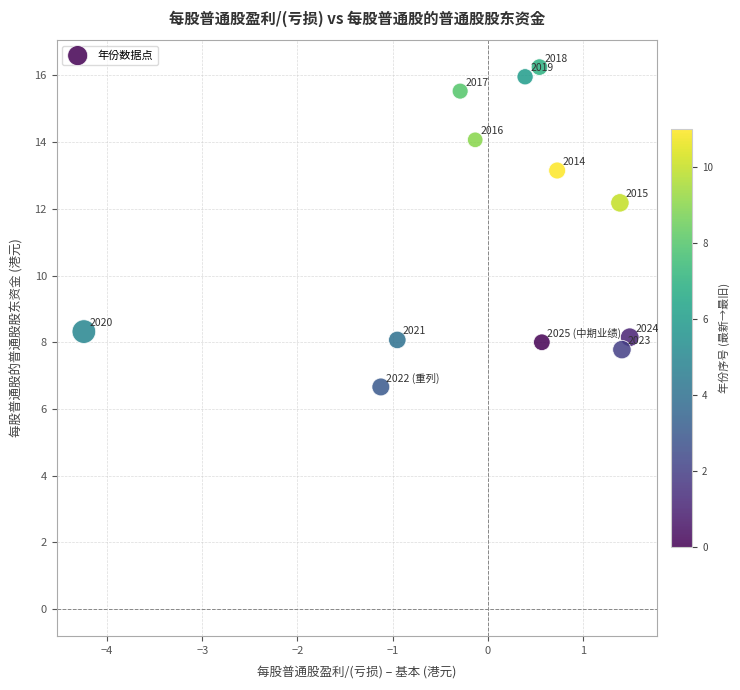

What Y value in the scatter plot is closest to 11?

12.2